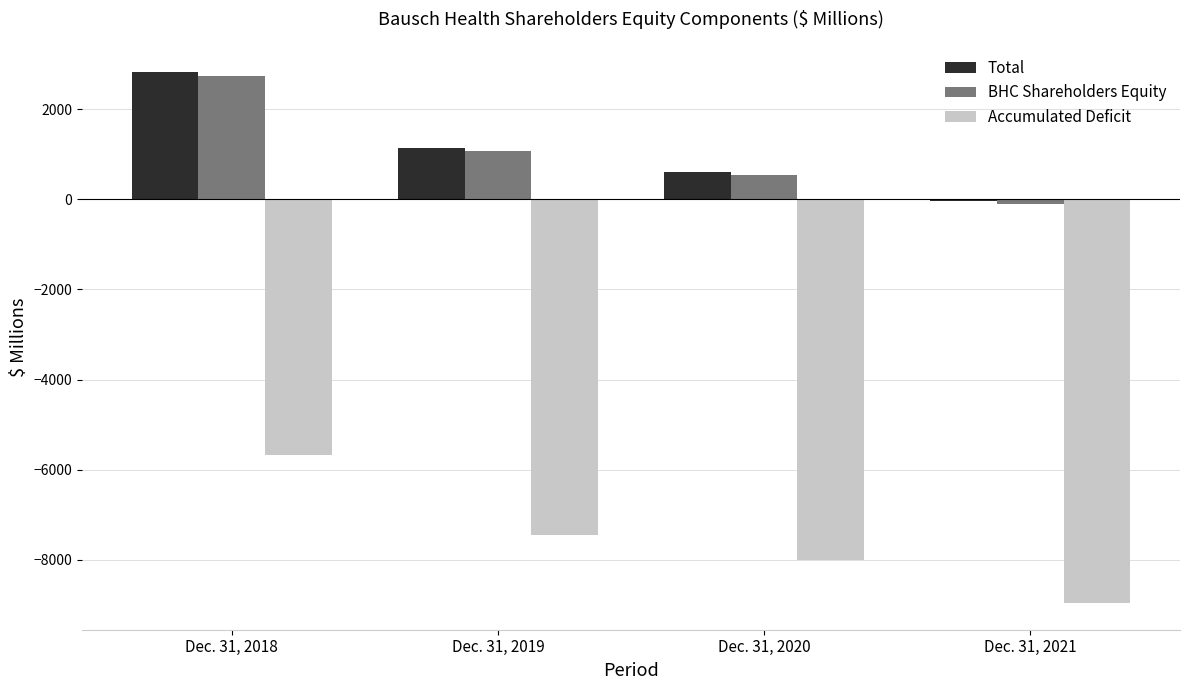

What is the total value across all series at Dec. 31, 2019?

-5253